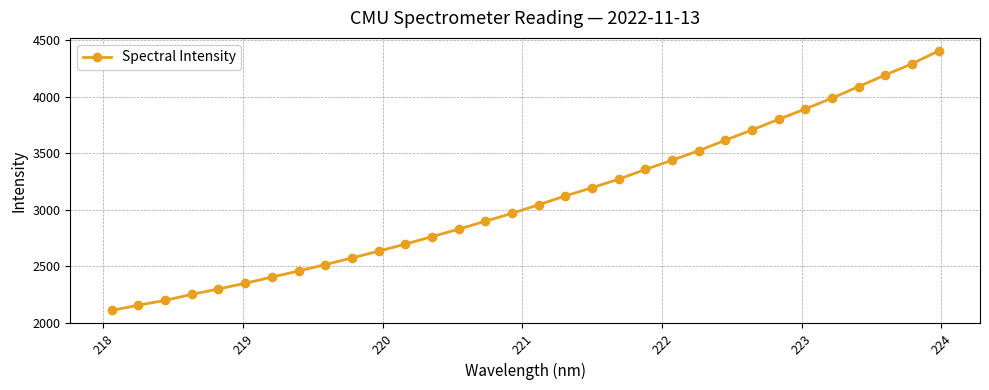

What is the average value?

3093.8